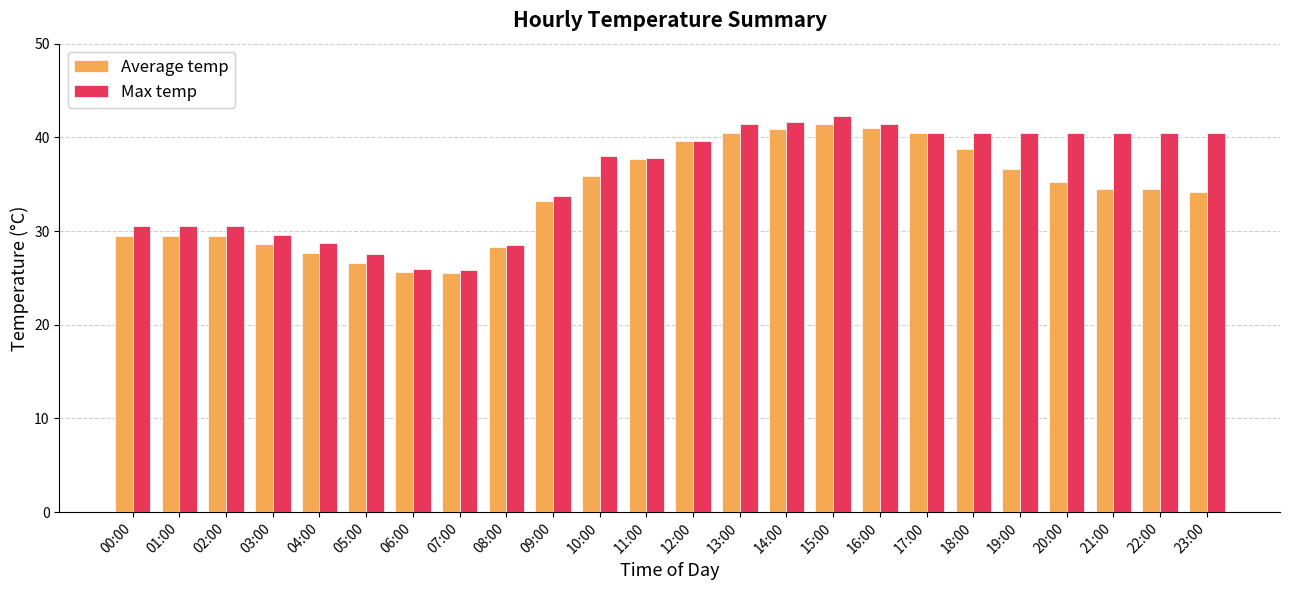

Rank the series at 21:00 from highest to lowest value.

Max temp, Average temp